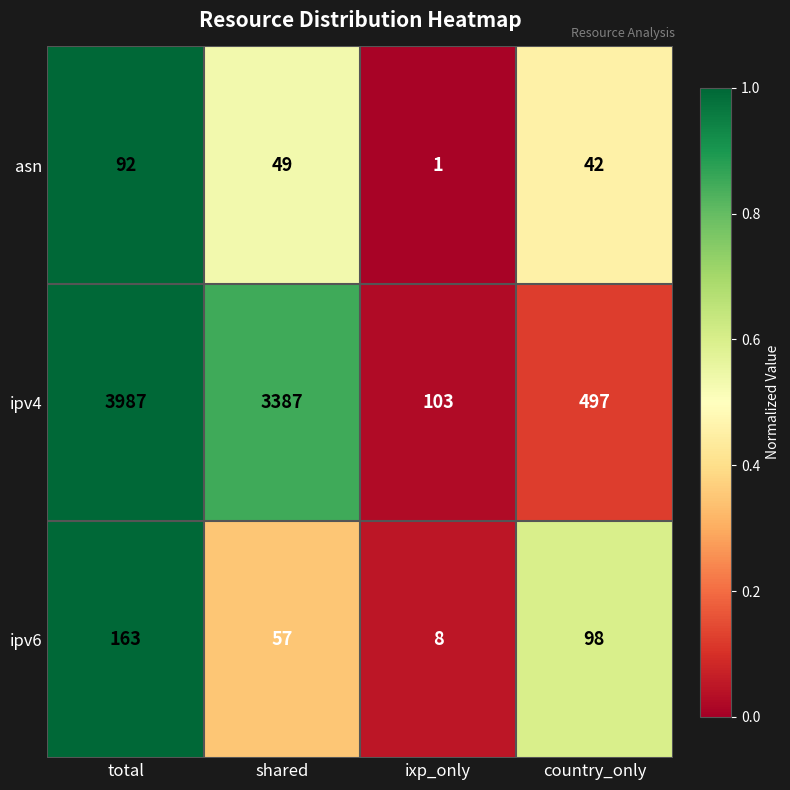

At shared, list the series in order from largest to smallest.

ipv4, ipv6, asn